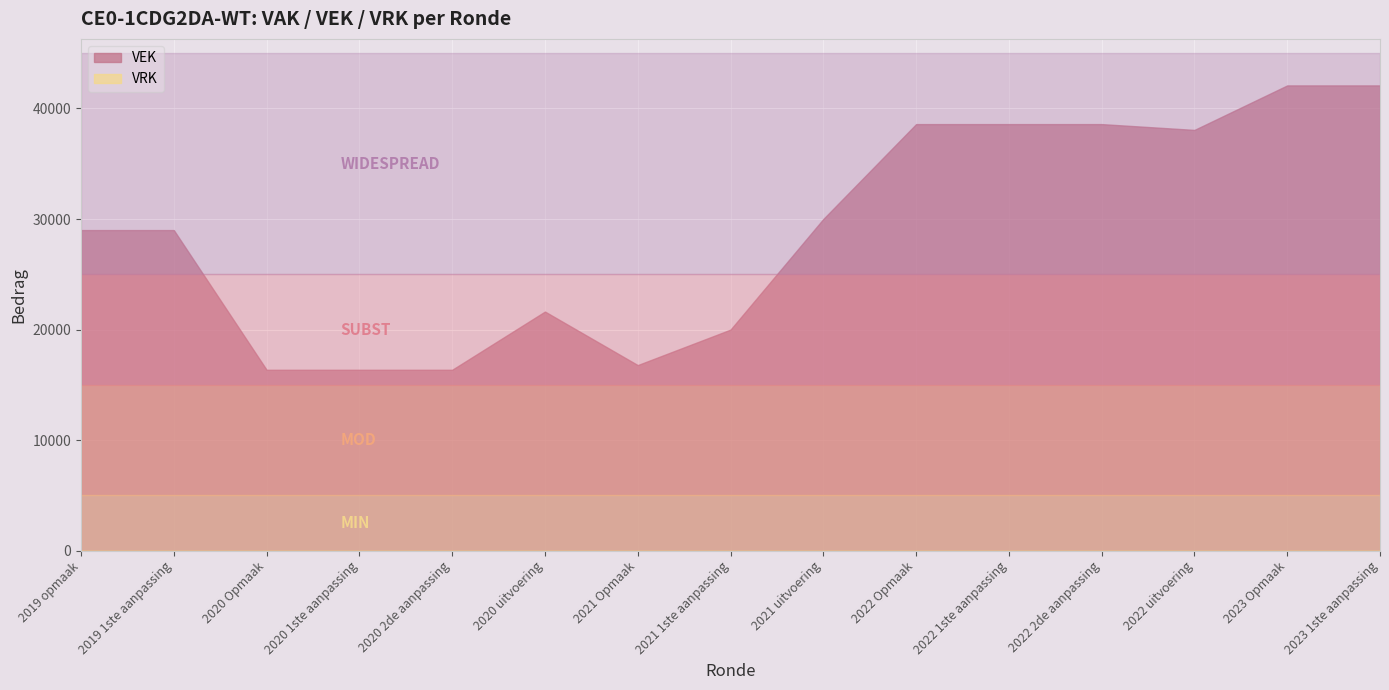

Which has a higher value, 2019 opmaak or 2019 1ste aanpassing?

2019 opmaak